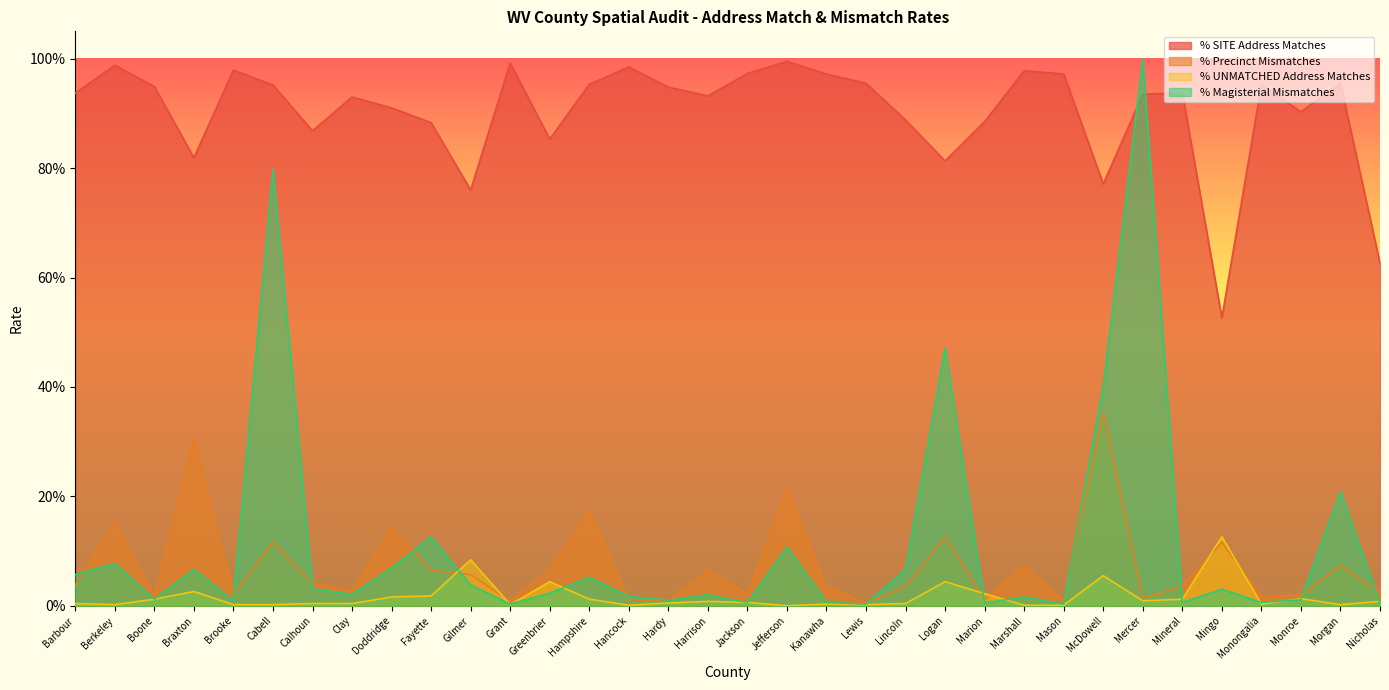

Which category has the lowest value across all series?

Jefferson